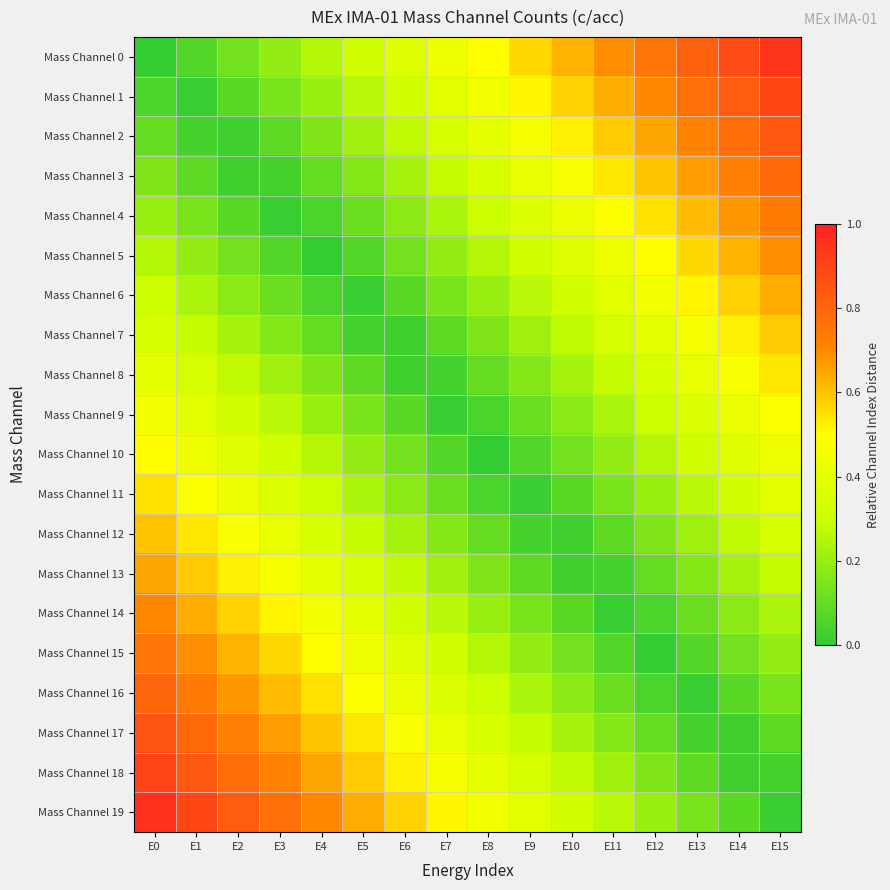

At how many categories does at least one series exceed 0?

16